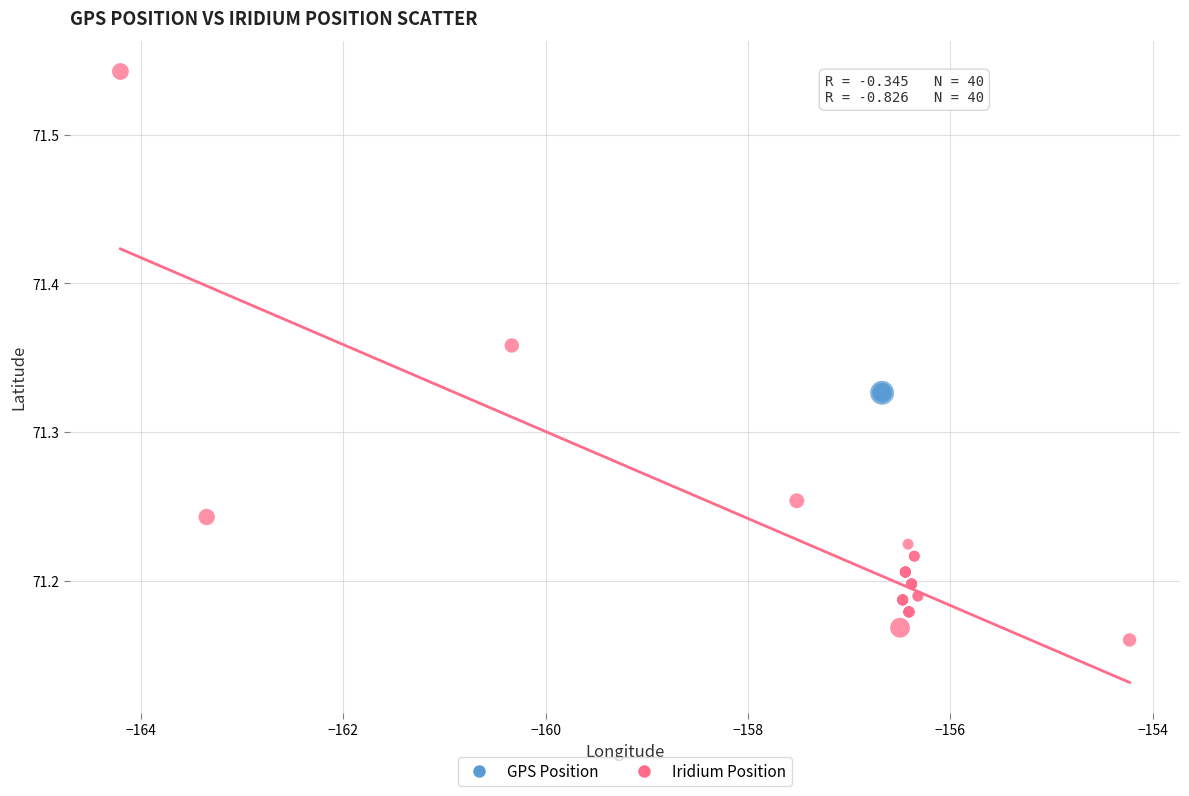

Which series reaches the minimum Y coordinate?

Iridium Position